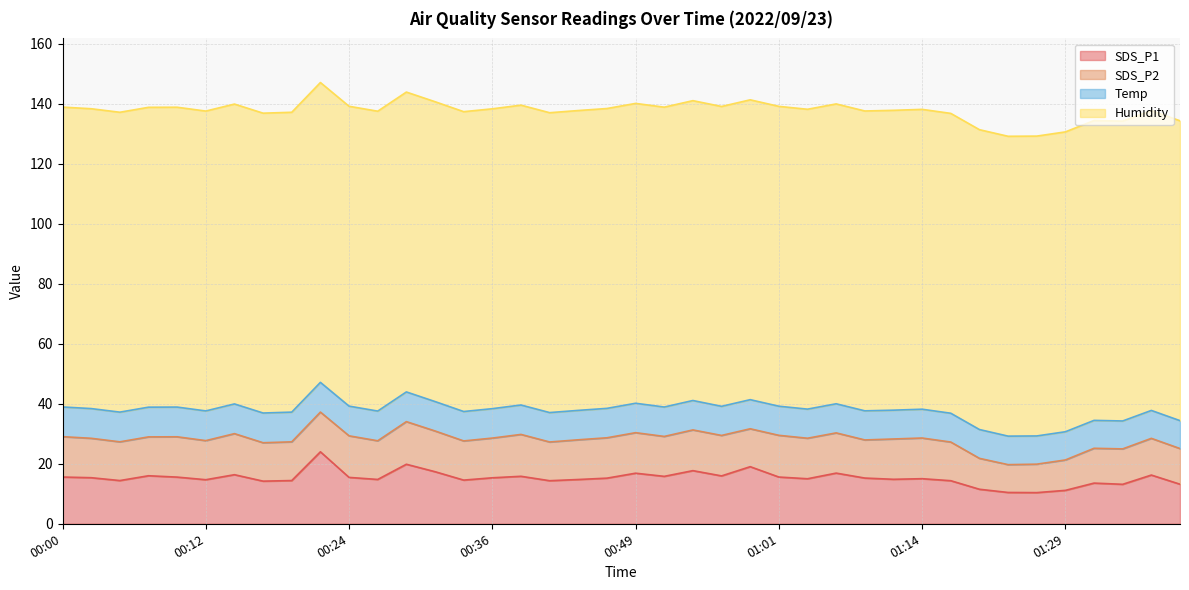

True or false: SDS_P1 and Humidity intersect in this chart.

False